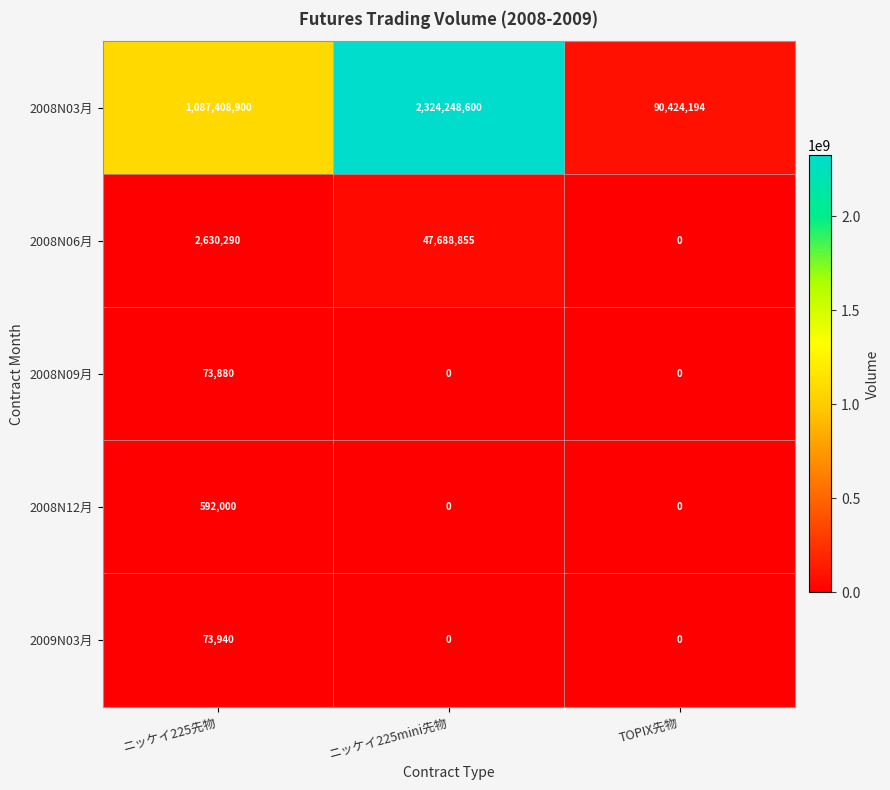

What is the spread (max minus min) of values at ニッケイ225先物?

1087335020